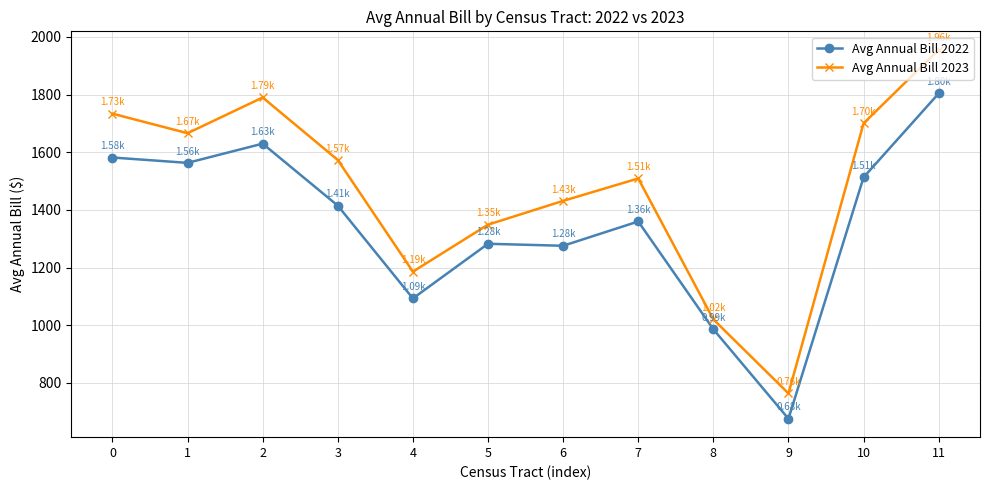

What value does the Avg Annual Bill 2023 series have at 2?

1790.0